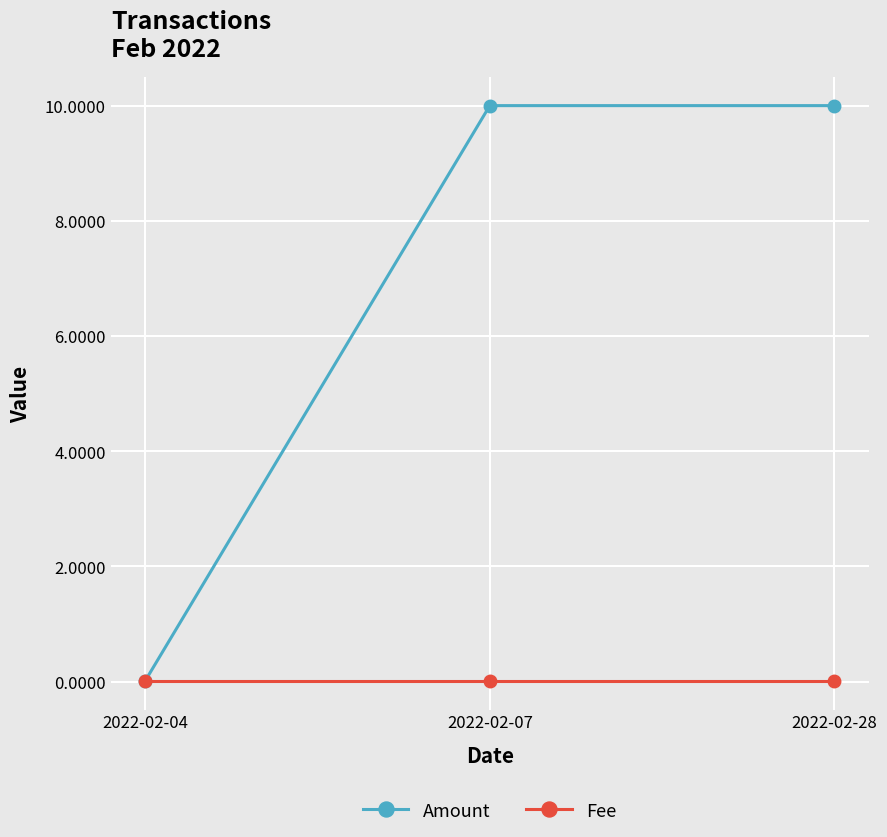

At how many categories does at least one series exceed 6?

2